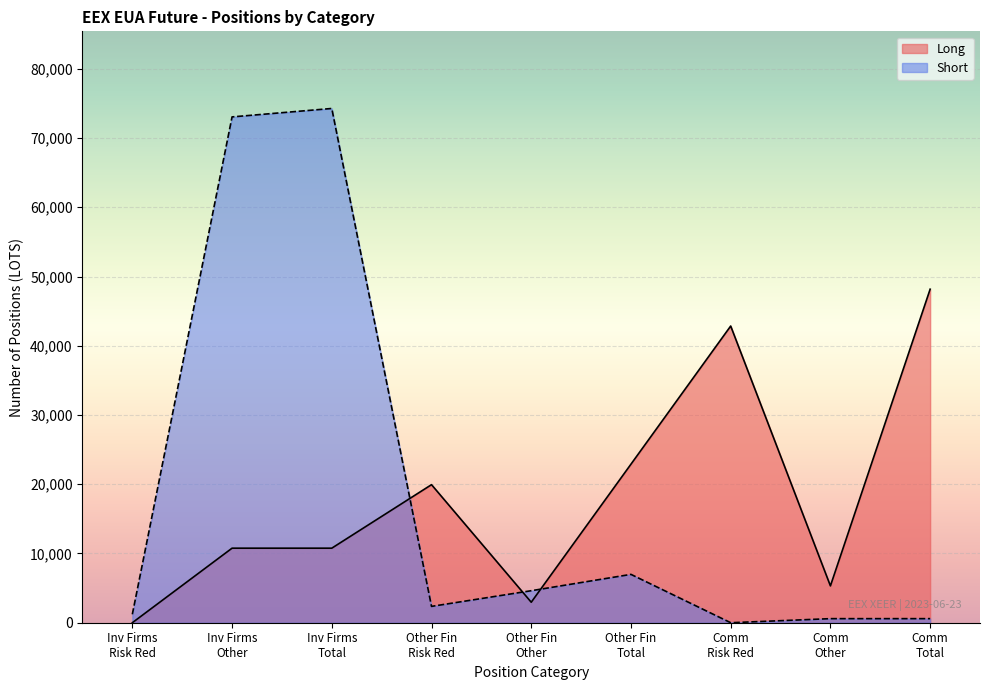

What is the maximum value for Short?

74271